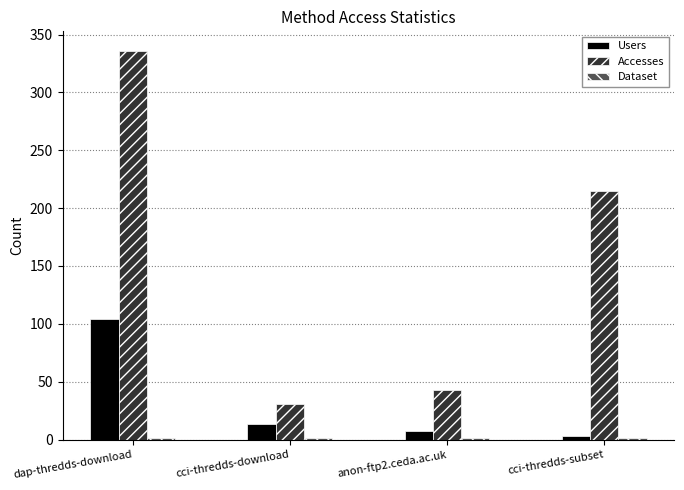

How many distinct data groups are displayed?

3